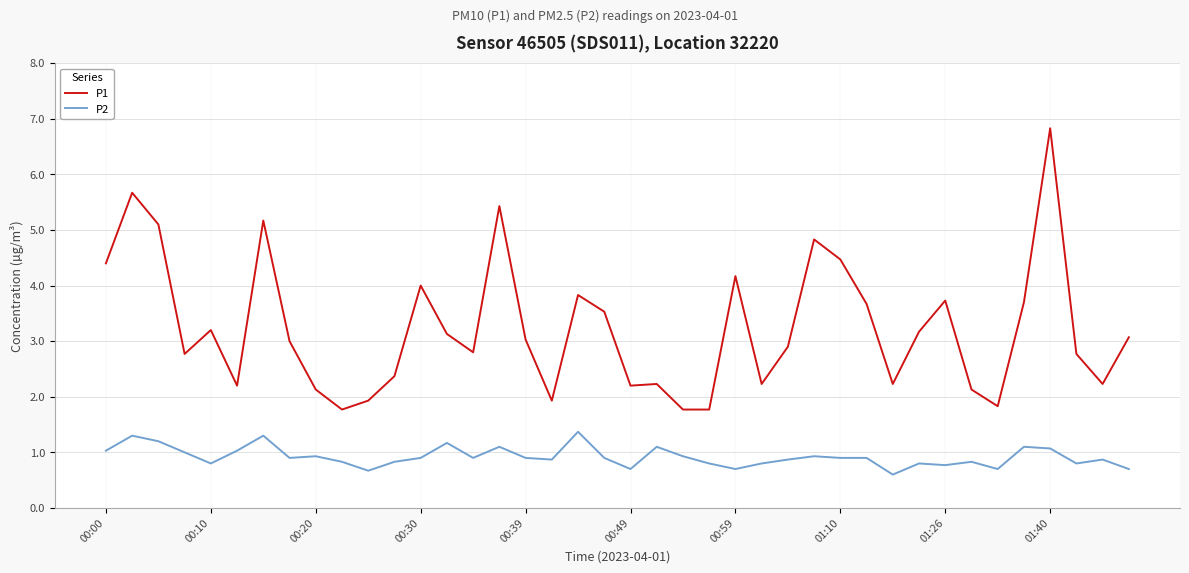

What is the difference between the maximum and minimum values in the P2 series?

0.8